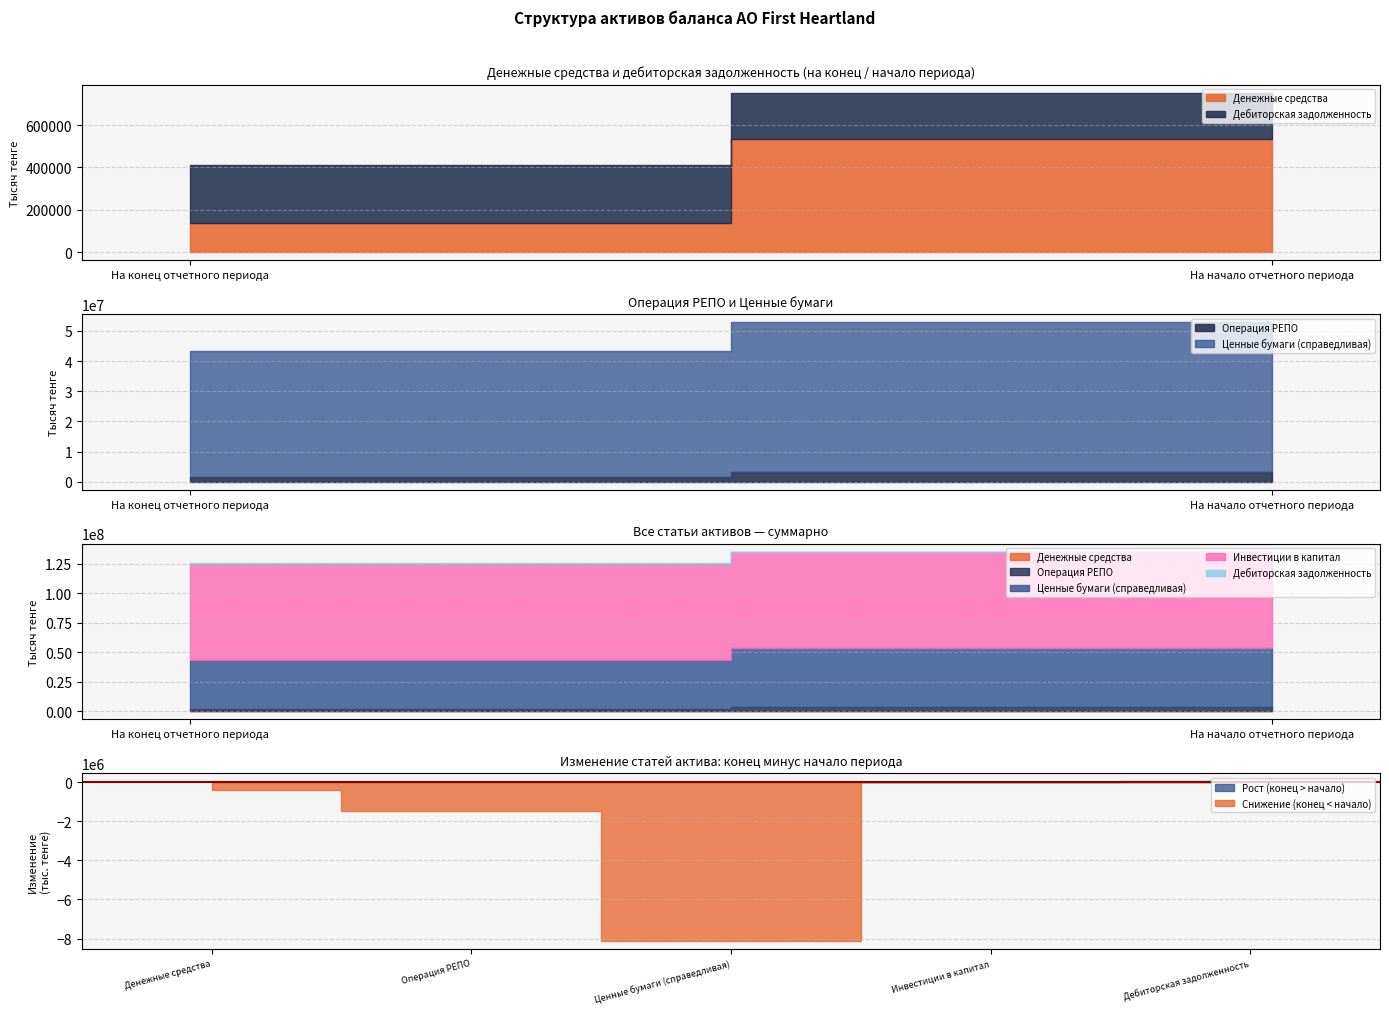

What is the total value across all series at На конец отчетного периода?

125588008